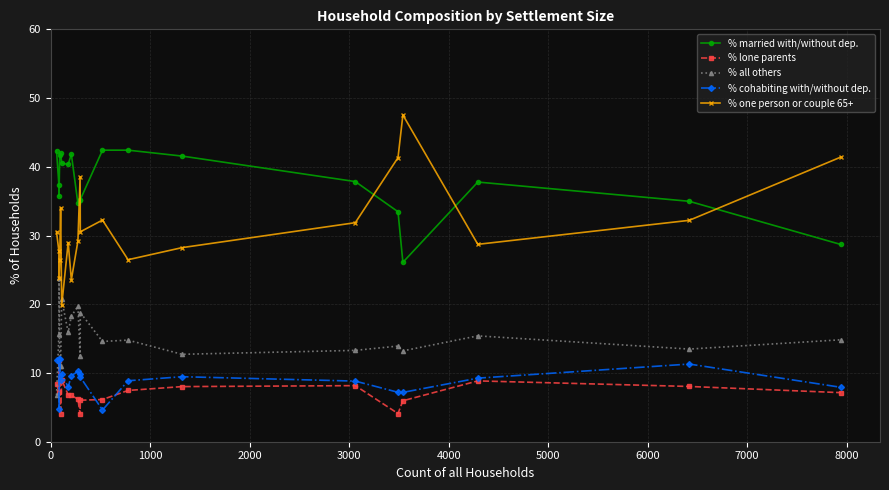

How many interior local peaks does the % one person or couple 65+ series have?

5